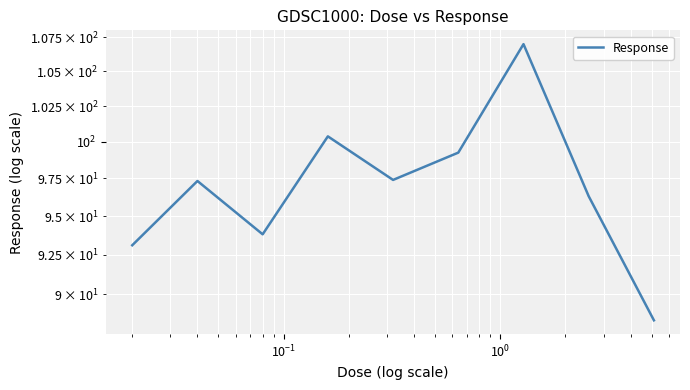

The value at $\mathdefault{10^{-1}}$ is 128.5. True or false?

False